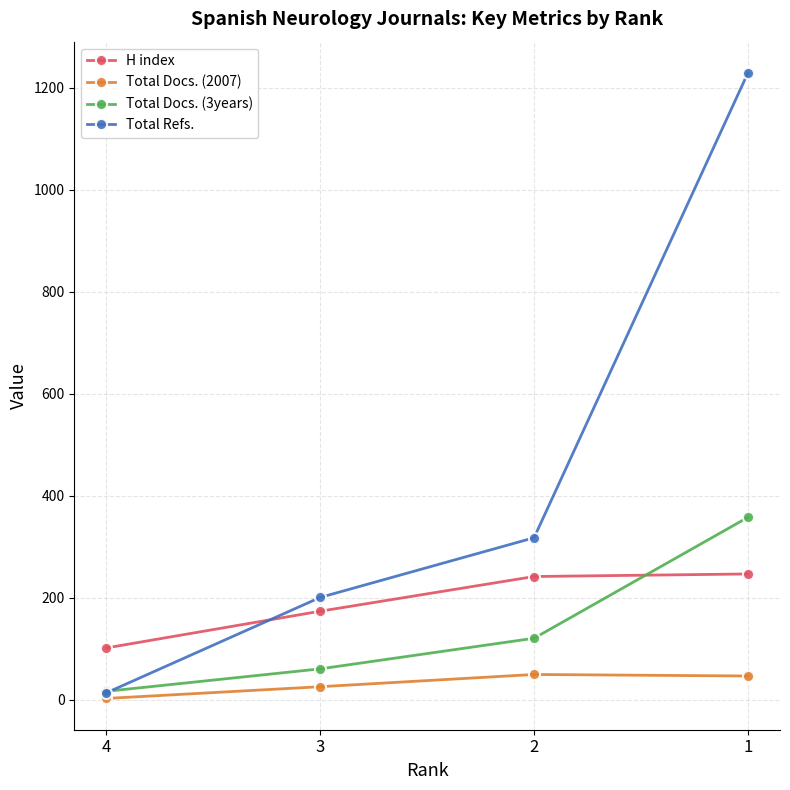

At 3, list the series in order from largest to smallest.

Total Refs., H index, Total Docs. (3years), Total Docs. (2007)